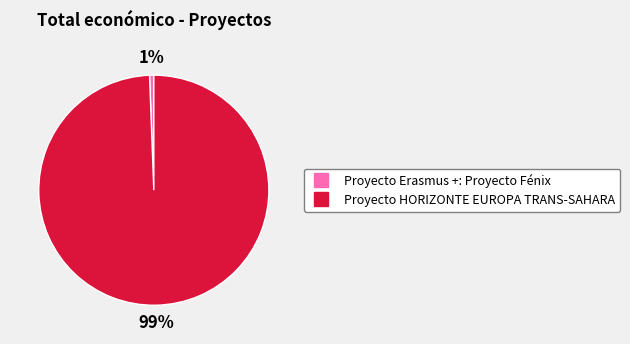

Is there a majority slice in this chart?

Yes